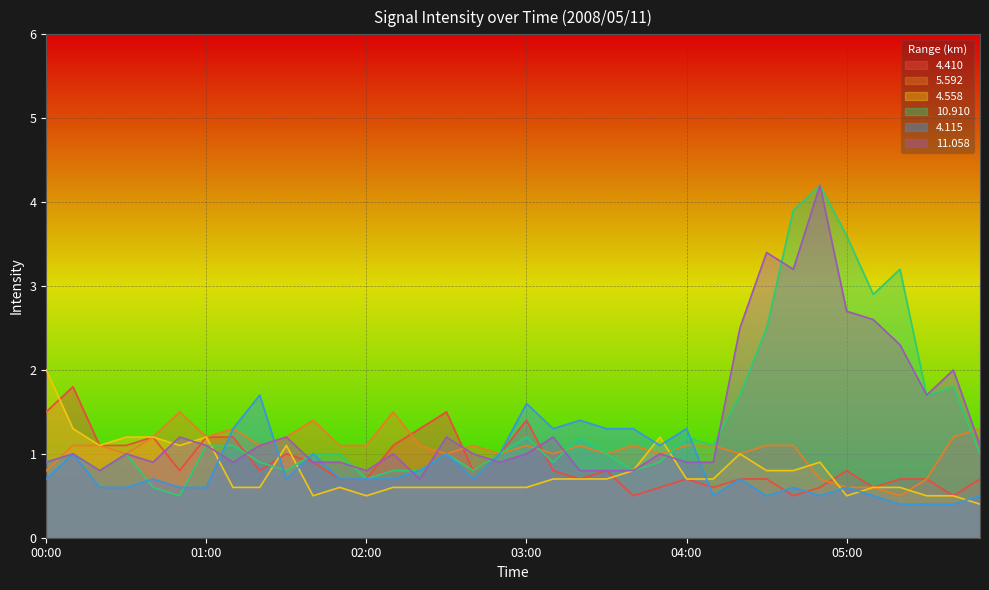

What are all the series names shown in the legend?

4.410, 5.592, 4.558, 10.910, 4.115, 11.058